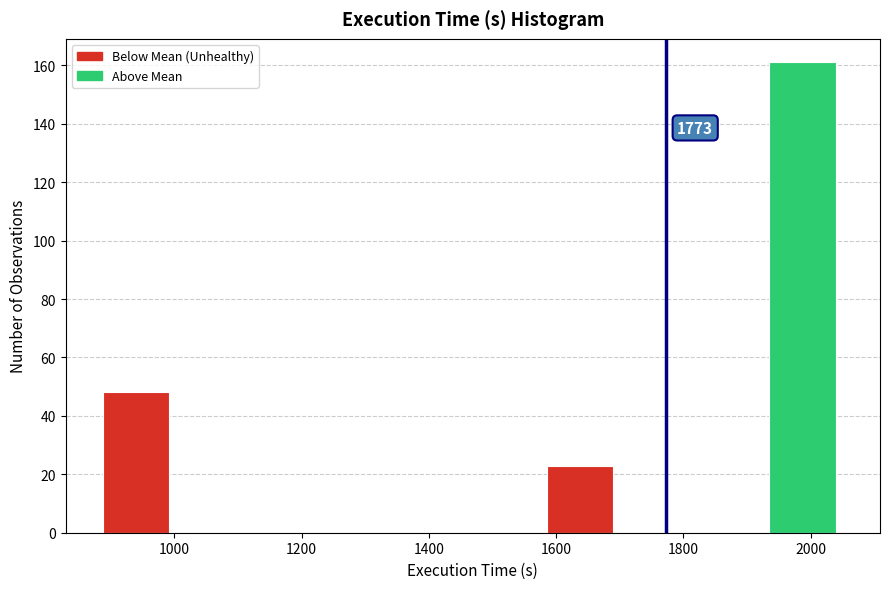

Over which range of the x-axis is the bar tallest?

1940 to 2060